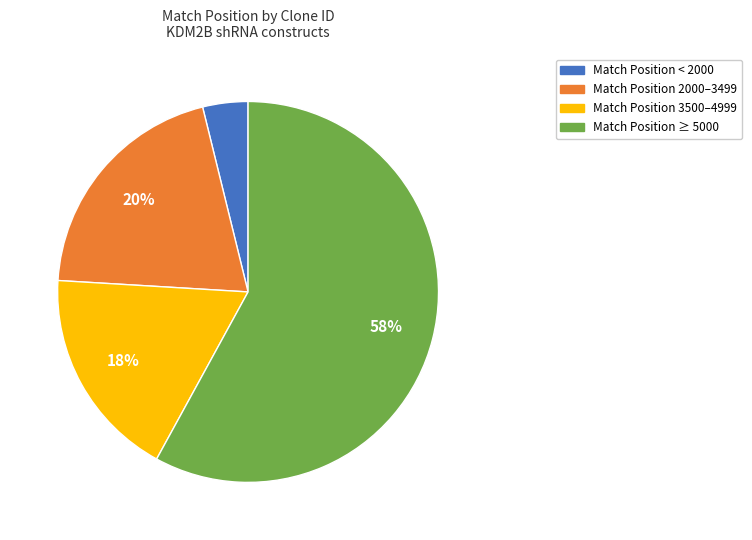

Is it true that Match Position 2000–3499 is 20% of the pie?

True